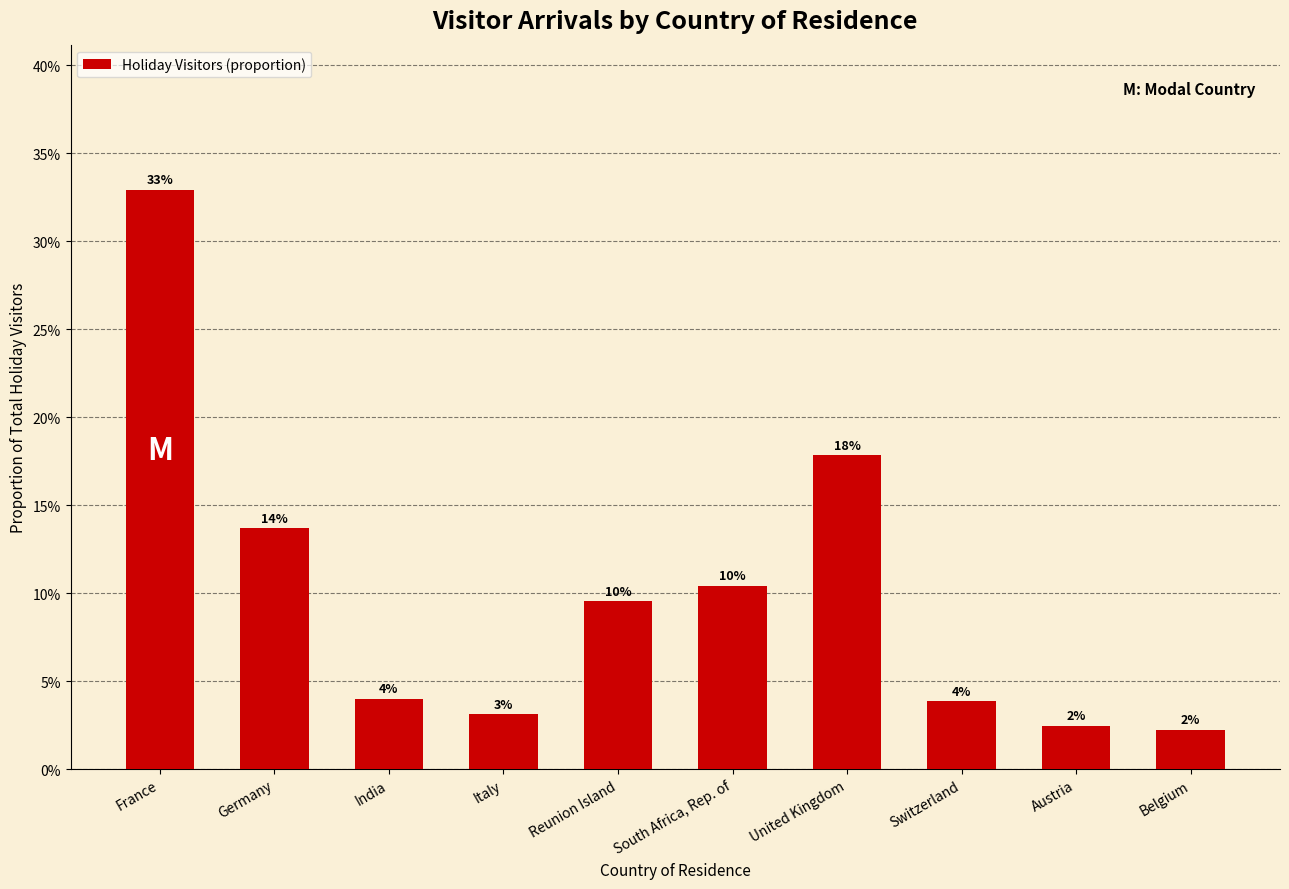

At which category does the chart reach its minimum across all series?

Belgium